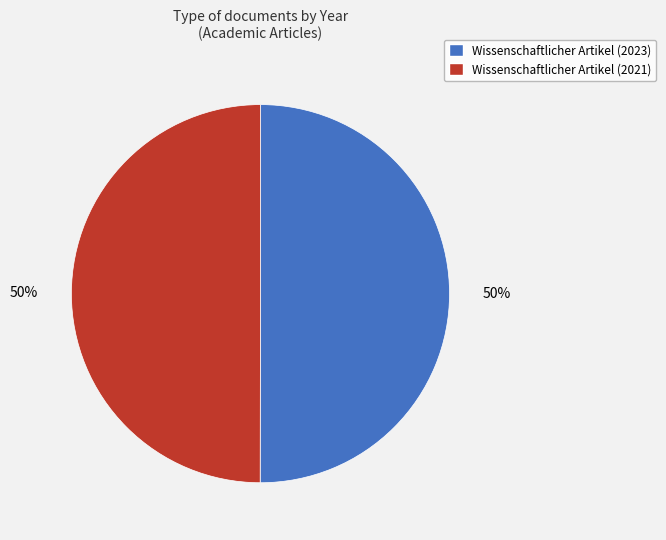

To the nearest percent, what portion does Wissenschaftlicher Artikel (2021) represent?

50%